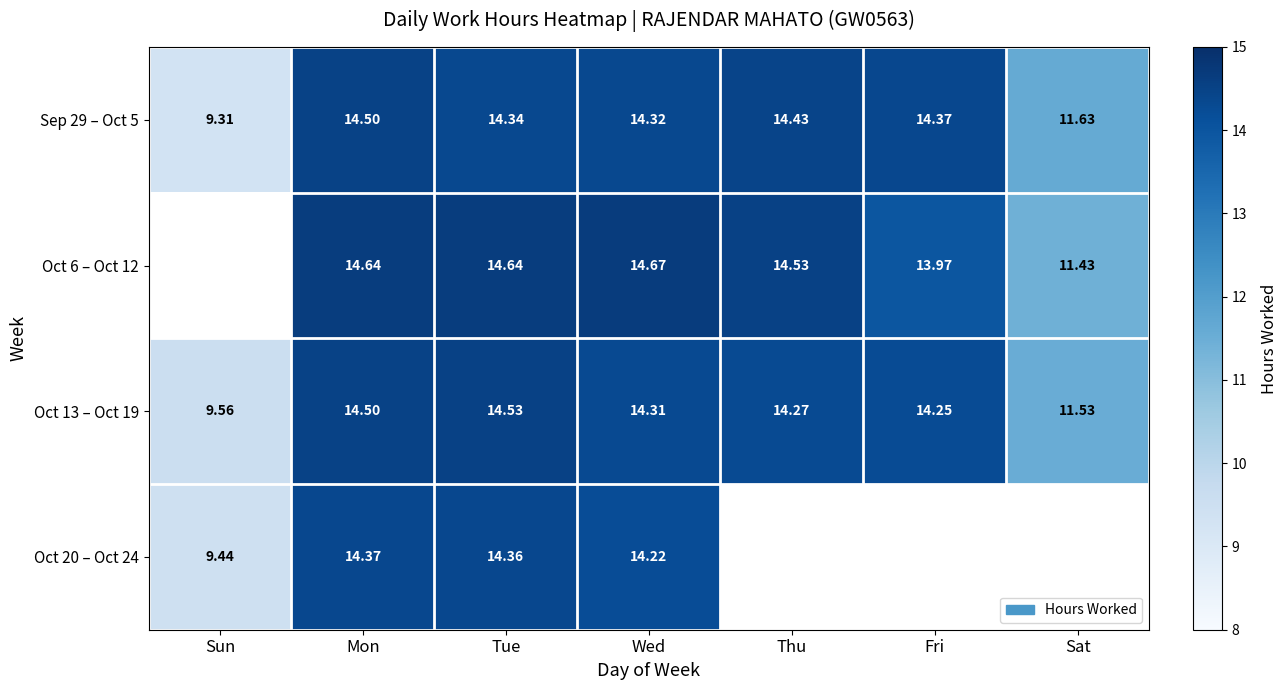

Is the value of Oct 20 – Oct 24 at Mon greater than the value of Oct 13 – Oct 19 at Fri?

Yes